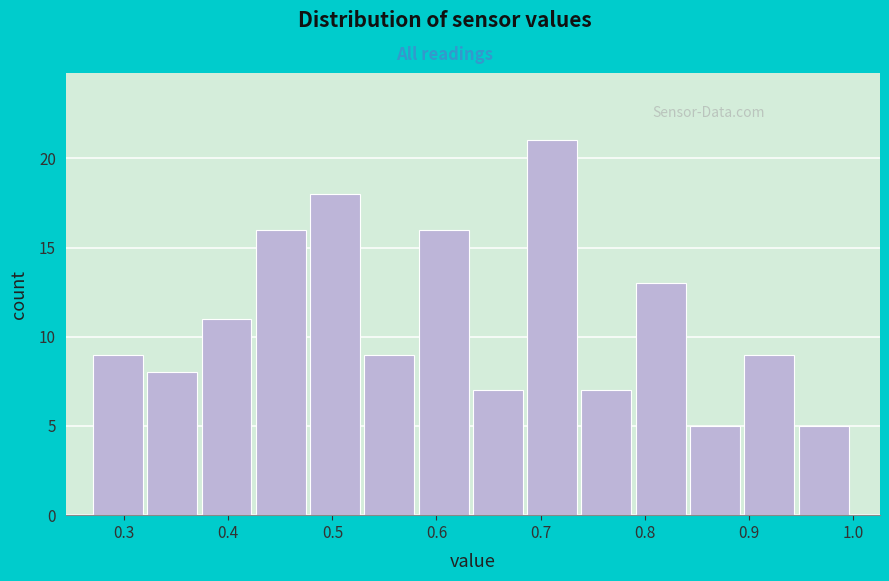

How tall is the bar that spans 0.58 to 0.64 on the x-axis? Neither the bar edges nor the heights are printed on the chart, so give them approximately, as read against the axes.

16